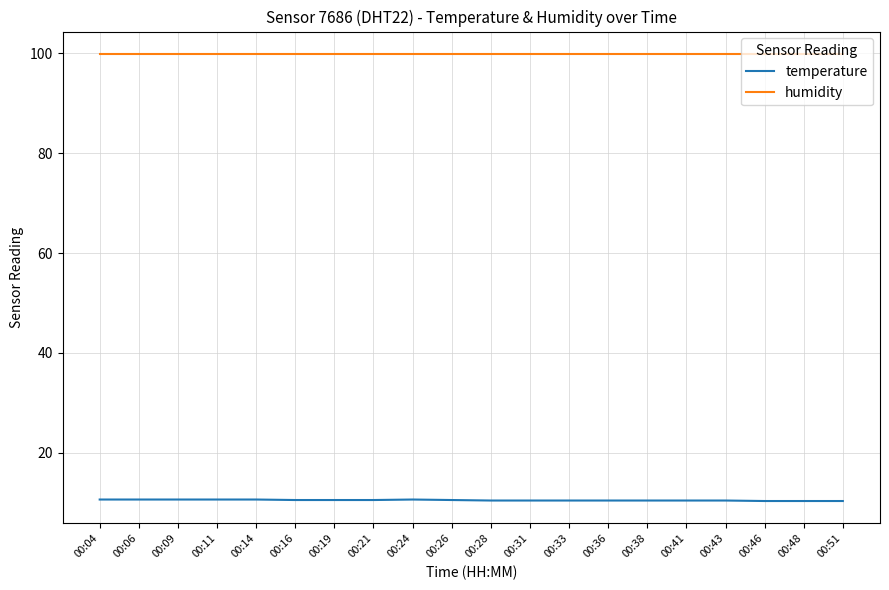

Does the chart display data point markers on the line(s)?

No